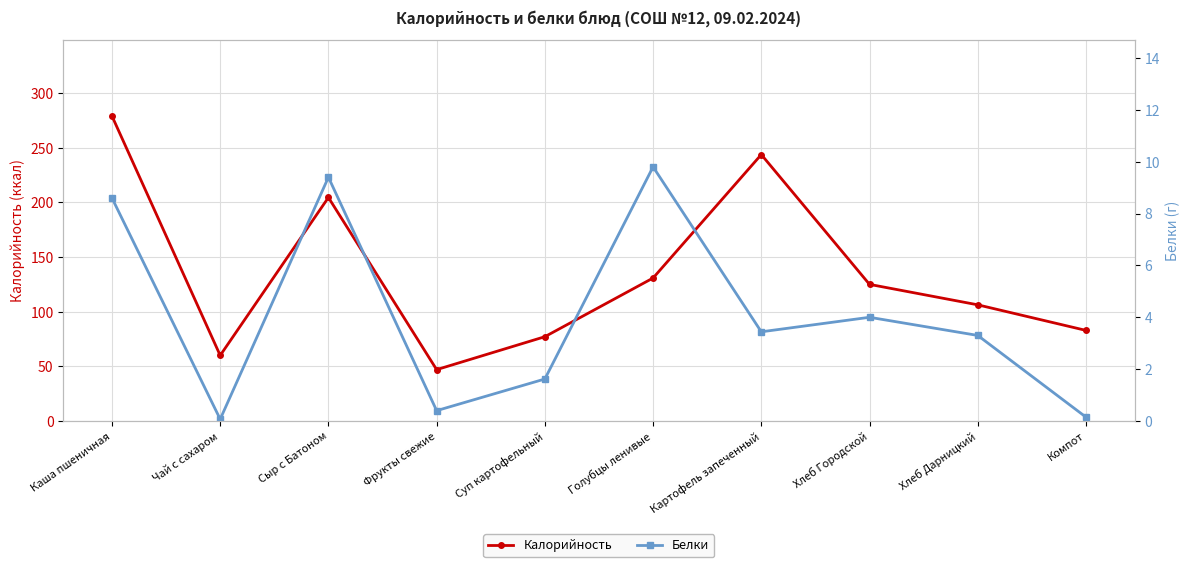

Rank the series by their average value, from lowest to highest.

Белки, Калорийность